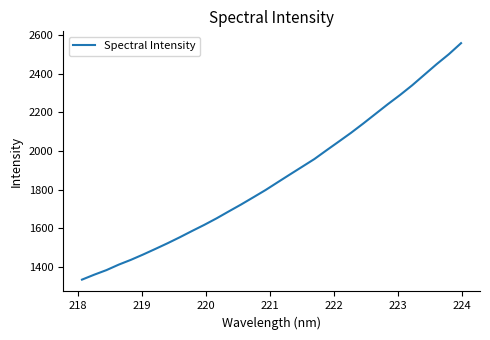

How many lines are shown in the chart?

1